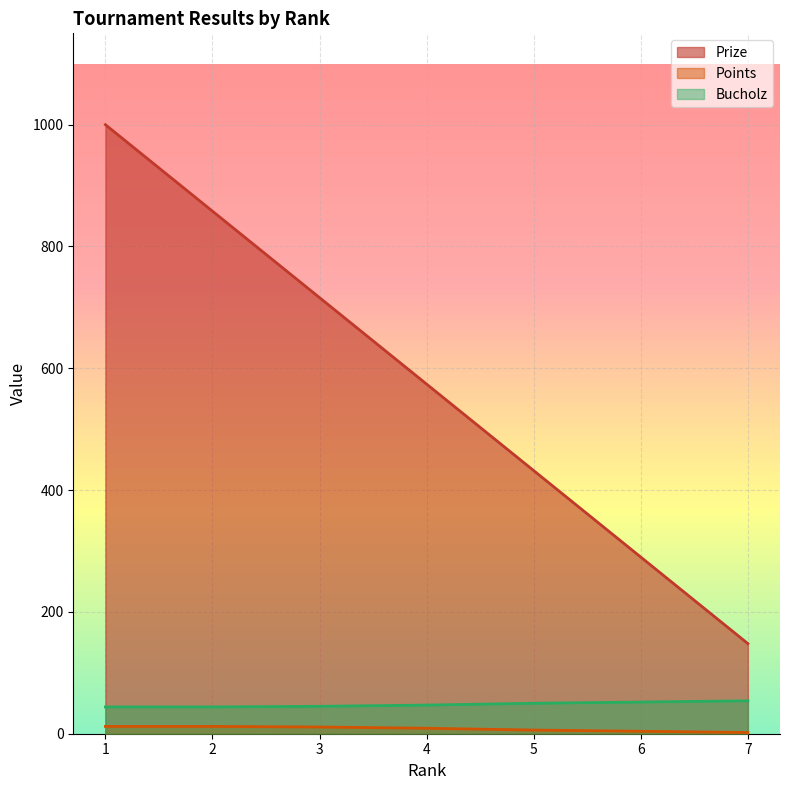

Does the chart display data point markers on the line(s)?

No